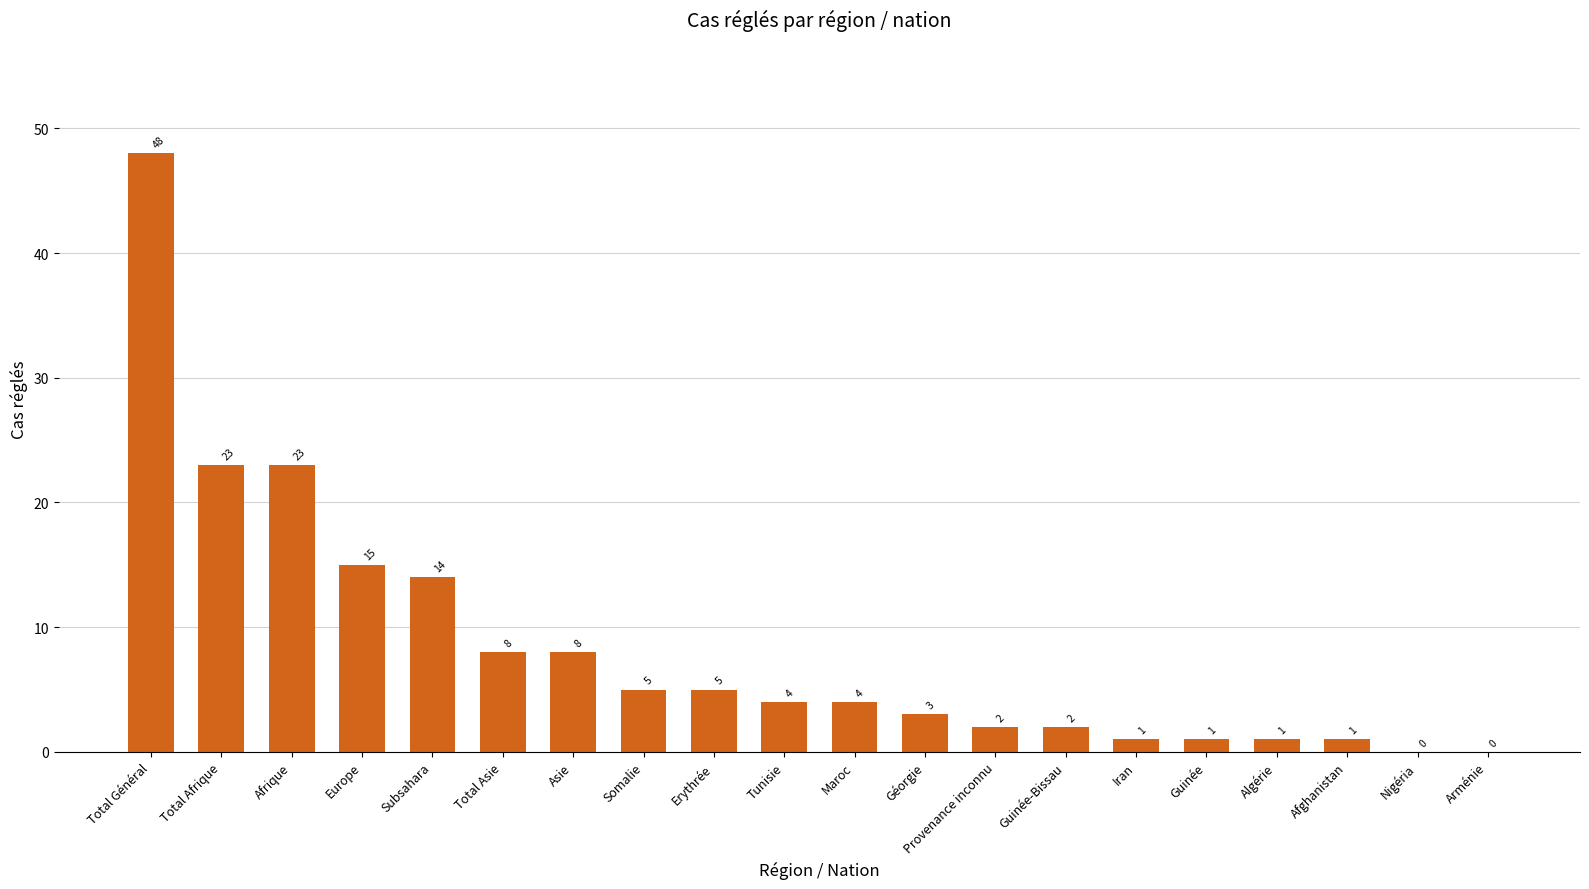

What value does the data have at Europe, to the nearest 10?

20